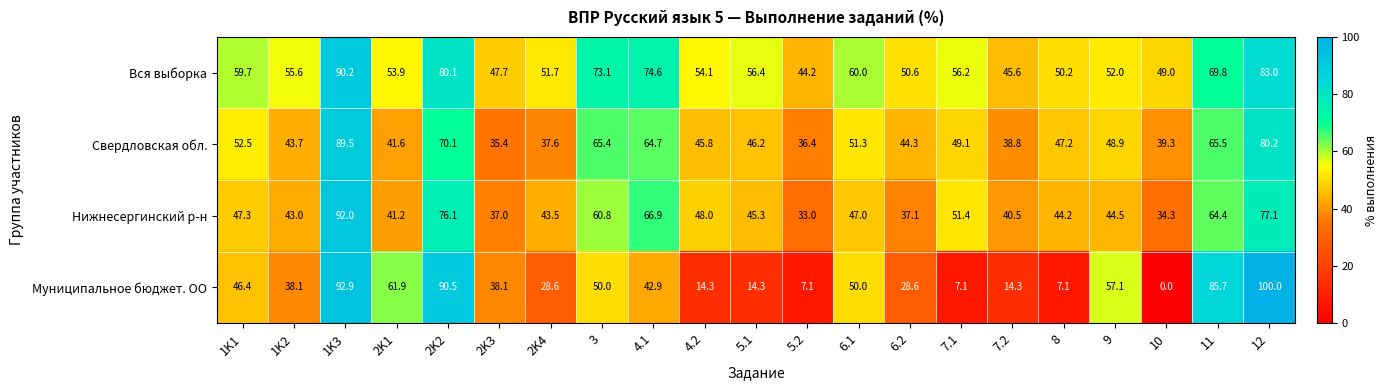

How many categories are shown in the chart?

21